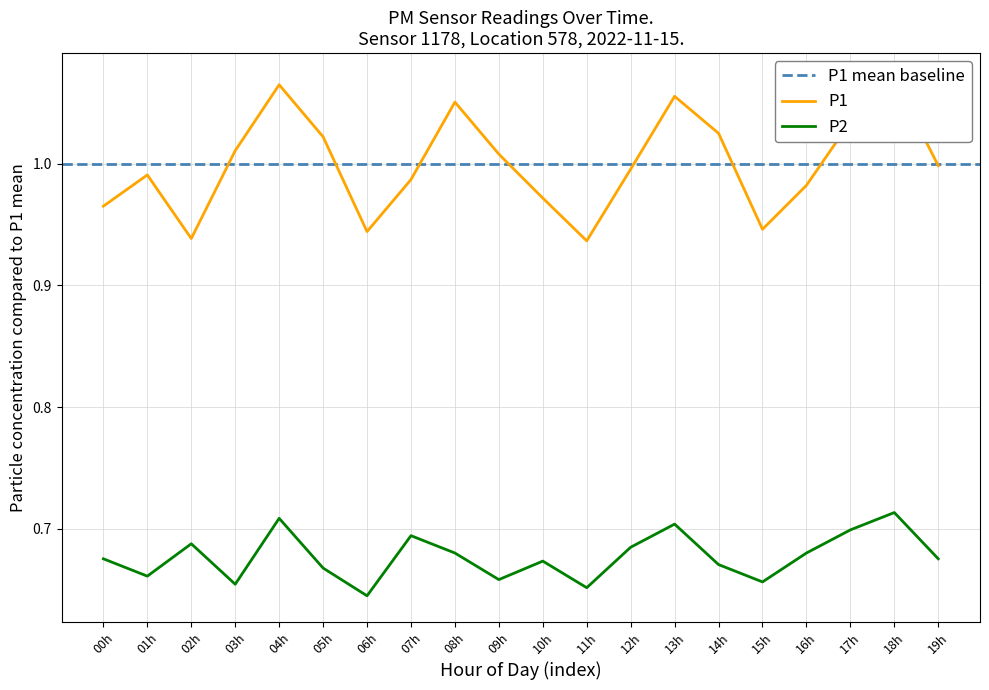

What is the value of the P2 point at the 19th from the left?

0.7